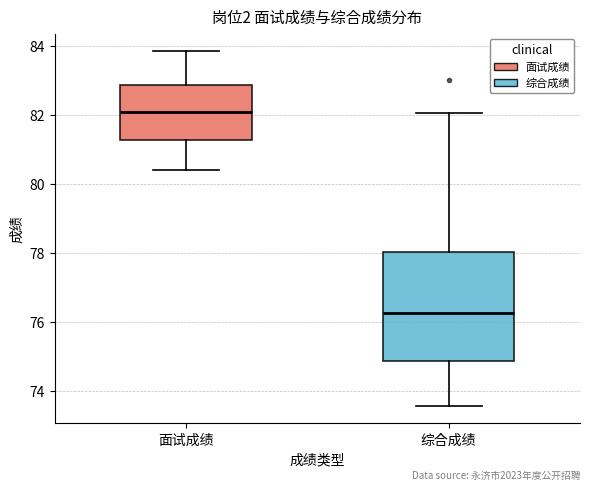

Reading left to right, transcribe this box plot: for each box, give where its median line is, the range the box spans, and where its two whiskers end, as read against the y-axis. The values are not printed on the chart, so give them approximately, as read against the axis.

面试成绩: median 82.0, box 81.2 to 82.8, whiskers 80.4 to 83.8
综合成绩: median 76.2, box 74.8 to 78.0, whiskers 73.6 to 82.0